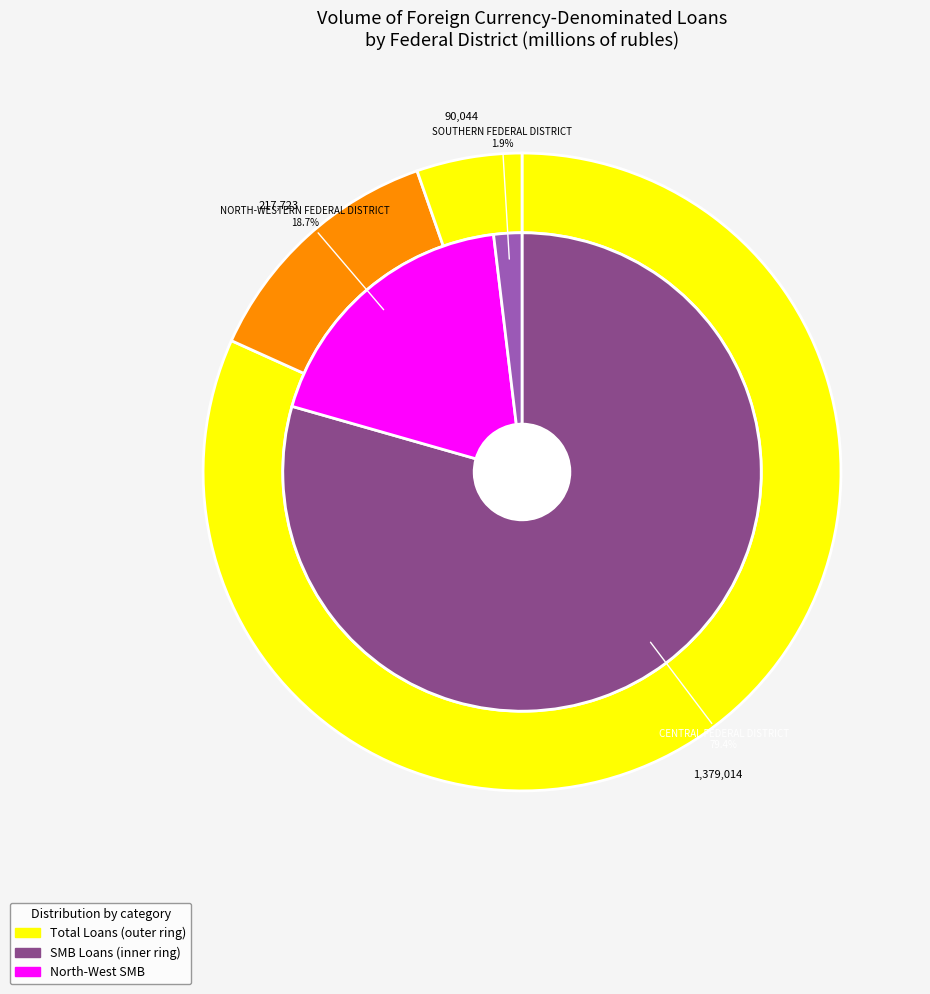

Between SOUTHERN FEDERAL DISTRICT and CENTRAL FEDERAL DISTRICT, which is larger?

CENTRAL FEDERAL DISTRICT